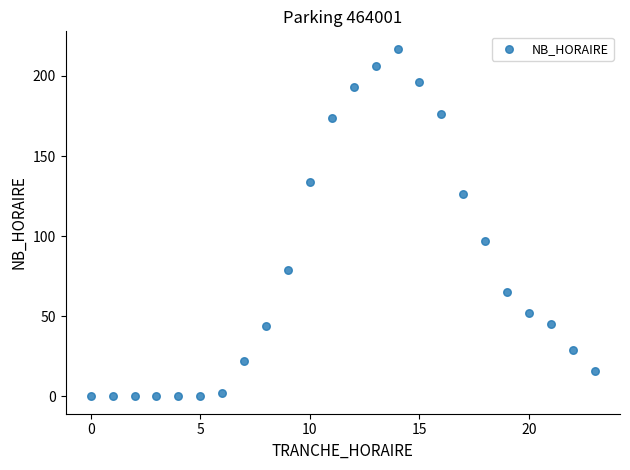

What Y value in the scatter plot is closest to 108?

97